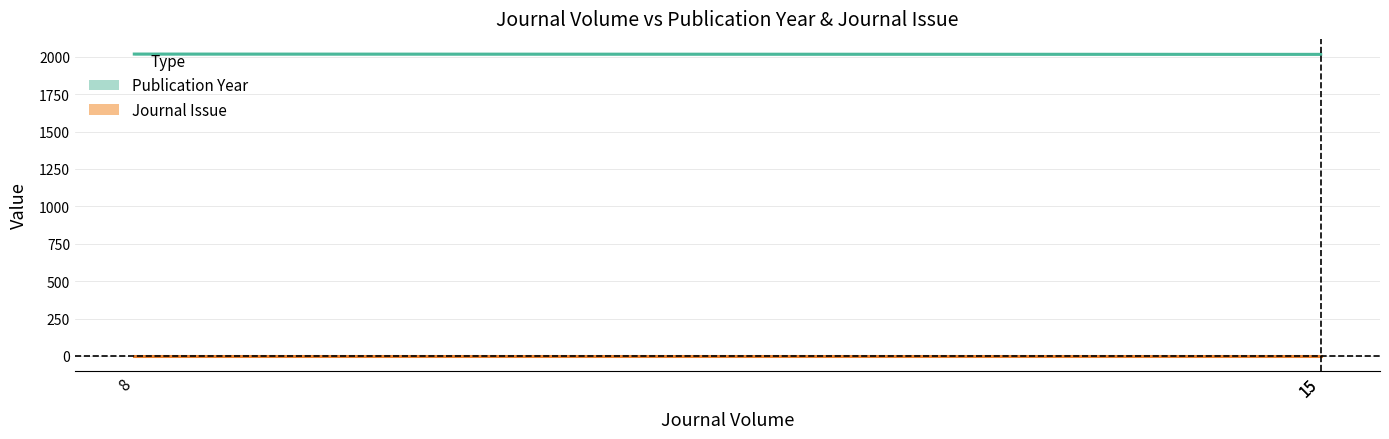

Which label corresponds to the smallest value in the chart?

15